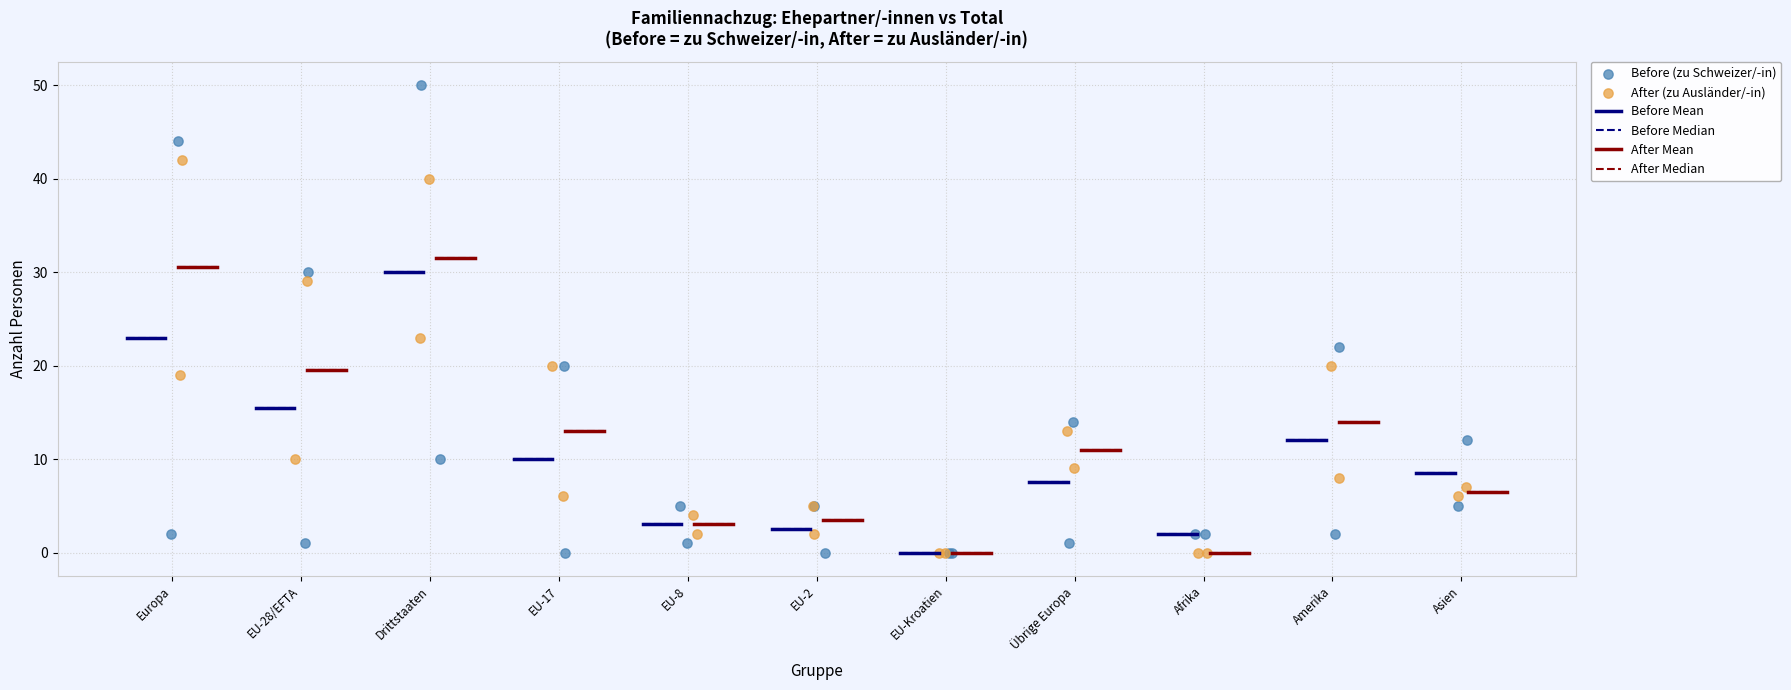

Which series contains the highest Y value?

Before (zu Schweizer/-in)